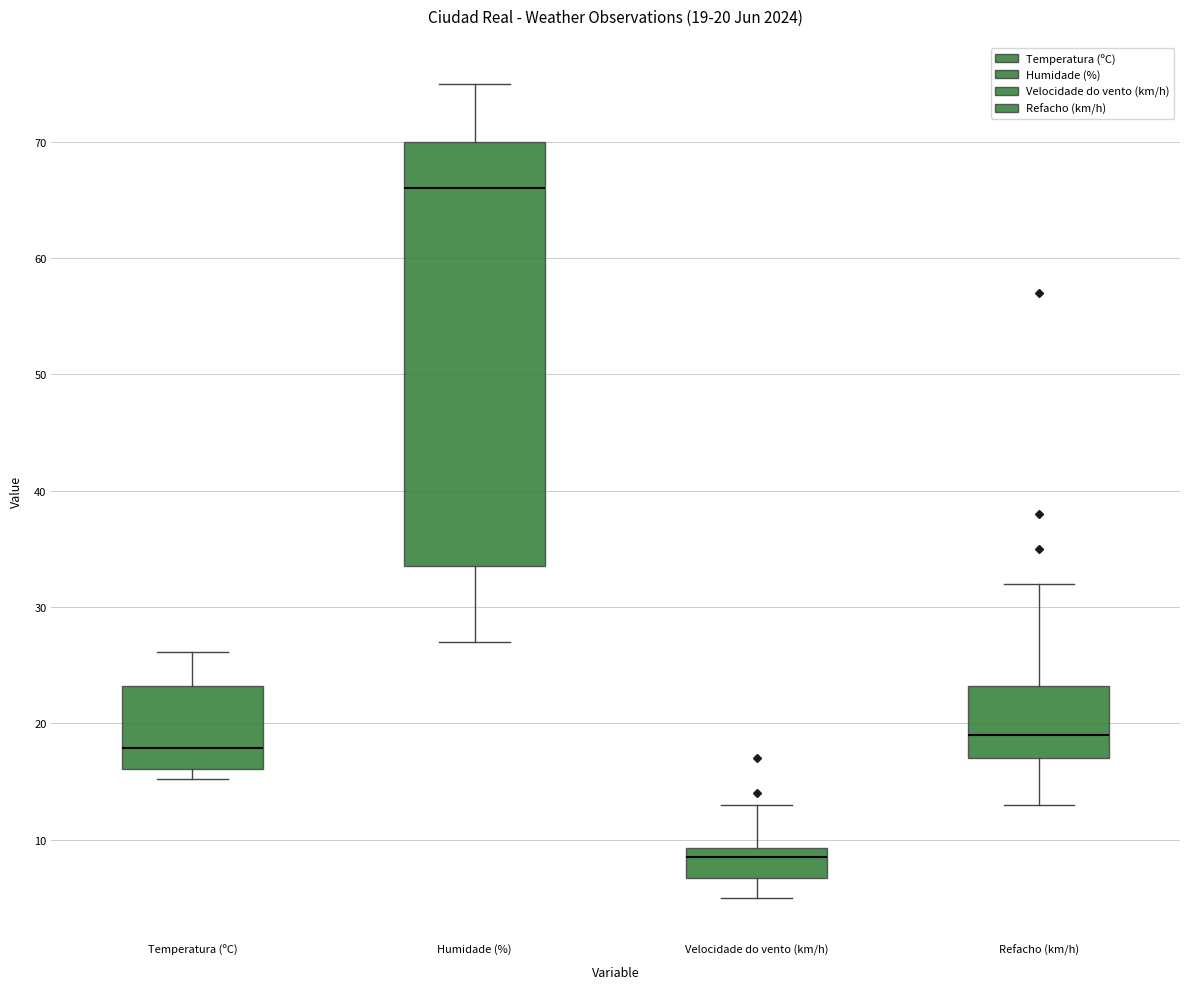

Which box is the tallest, from its lower edge to its upper edge?

Humidade (%)